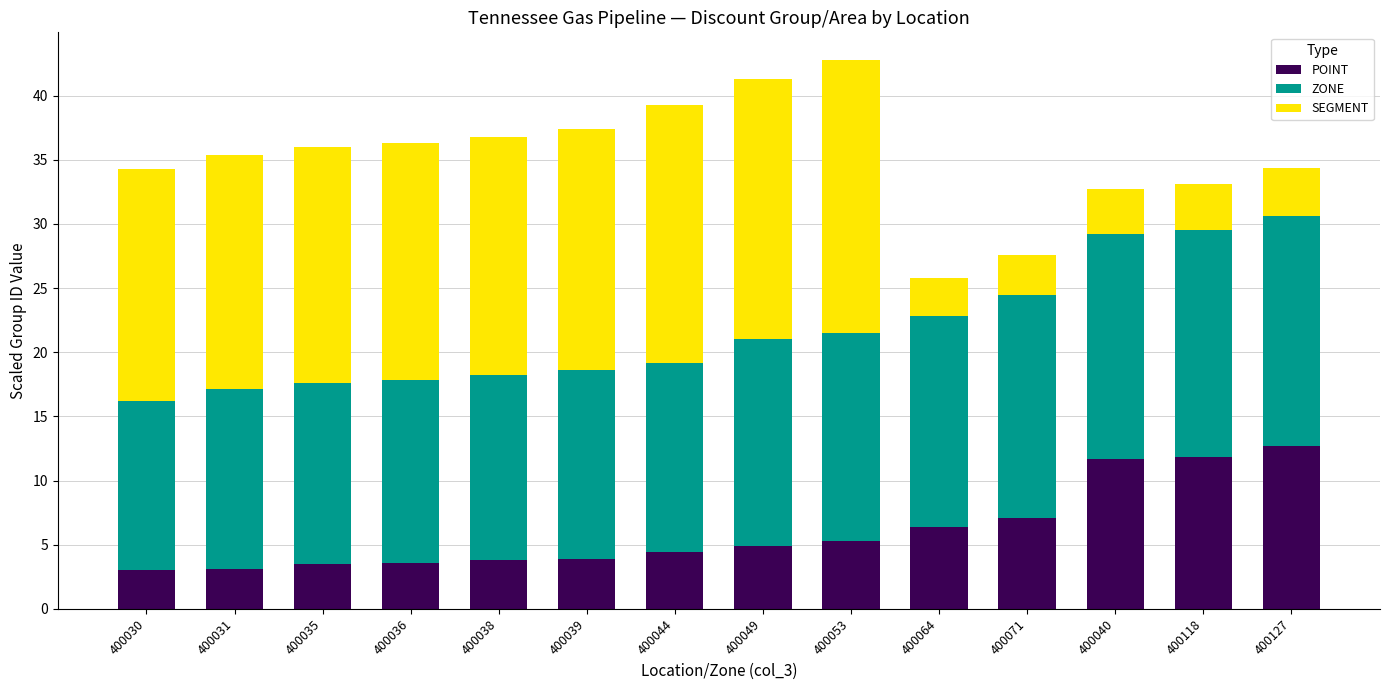

What is the difference between the maximum and minimum values in the POINT series?

9.7